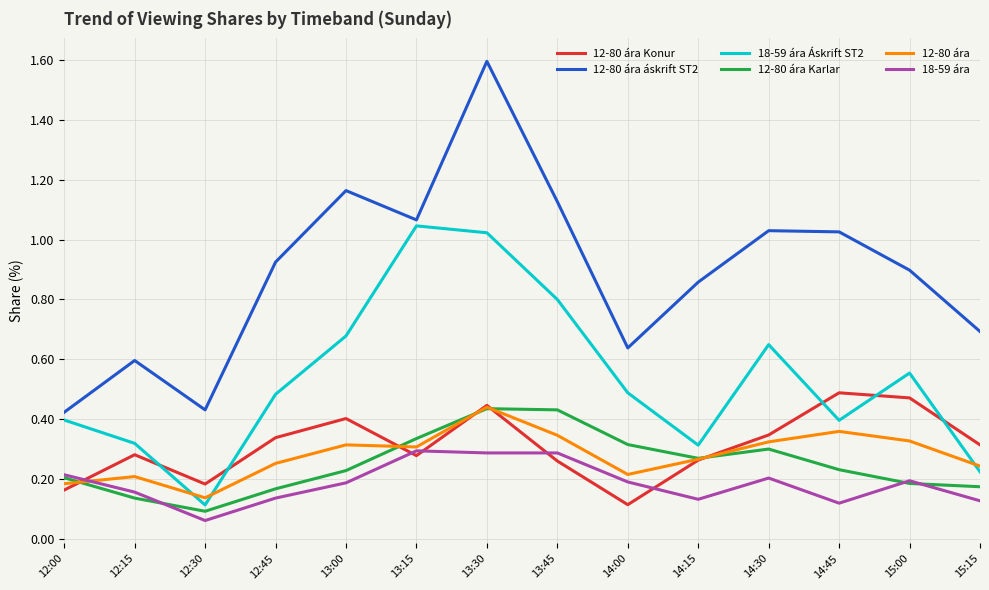

Which series changed the most between 12:00 and 15:00?

12-80 ára áskrift ST2